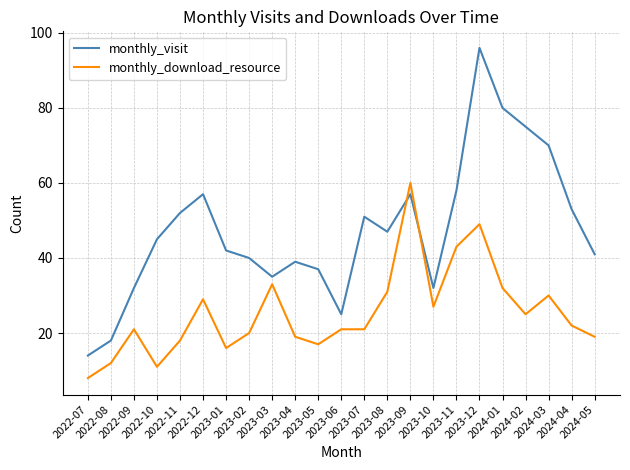

Which series has the largest total across all categories?

monthly_visit